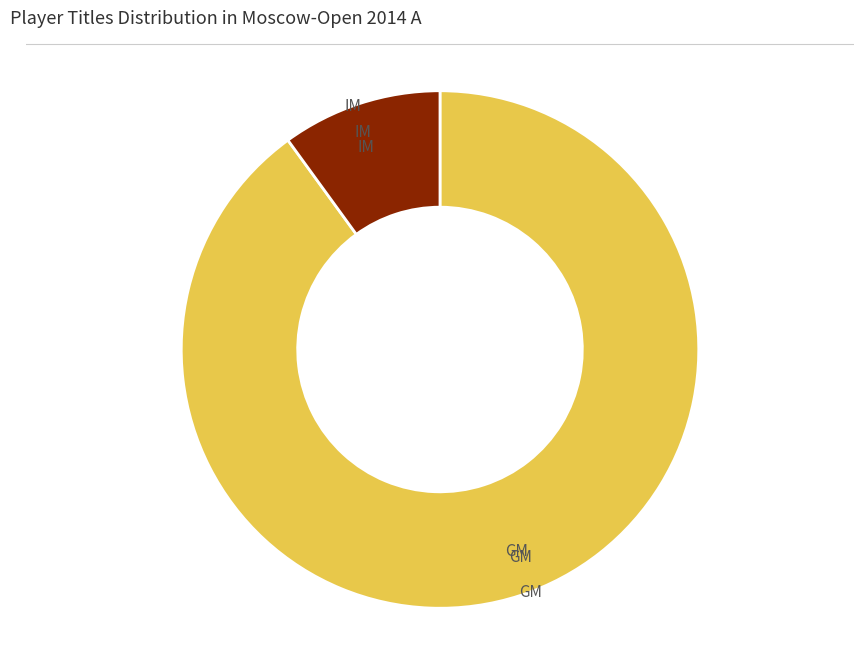

Which has a higher value, IM or GM?

GM